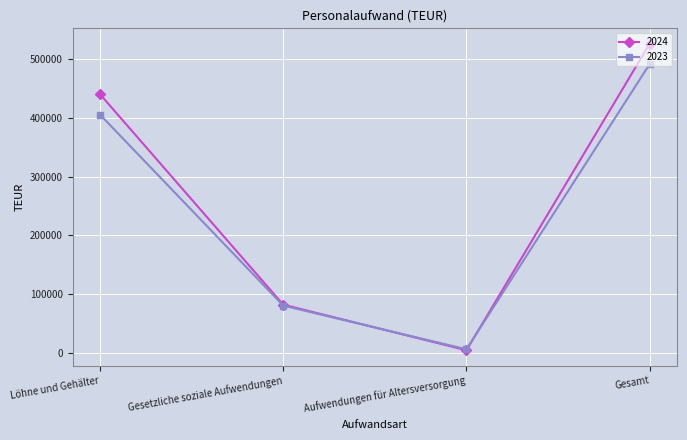

How many series are shown in this chart?

2